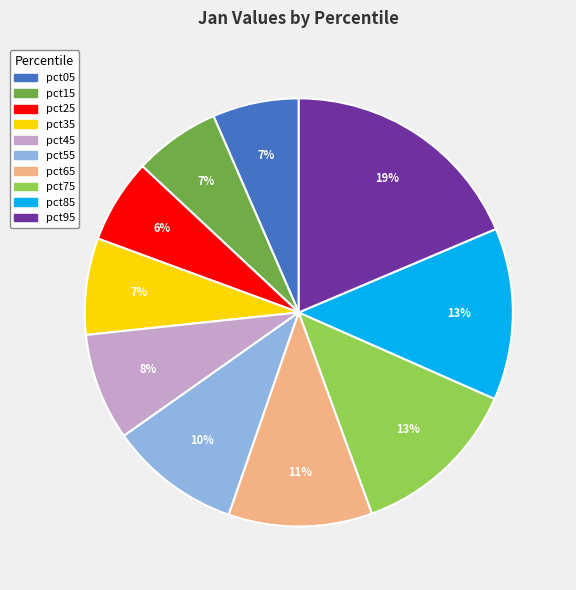

Which slice is the largest?

pct95